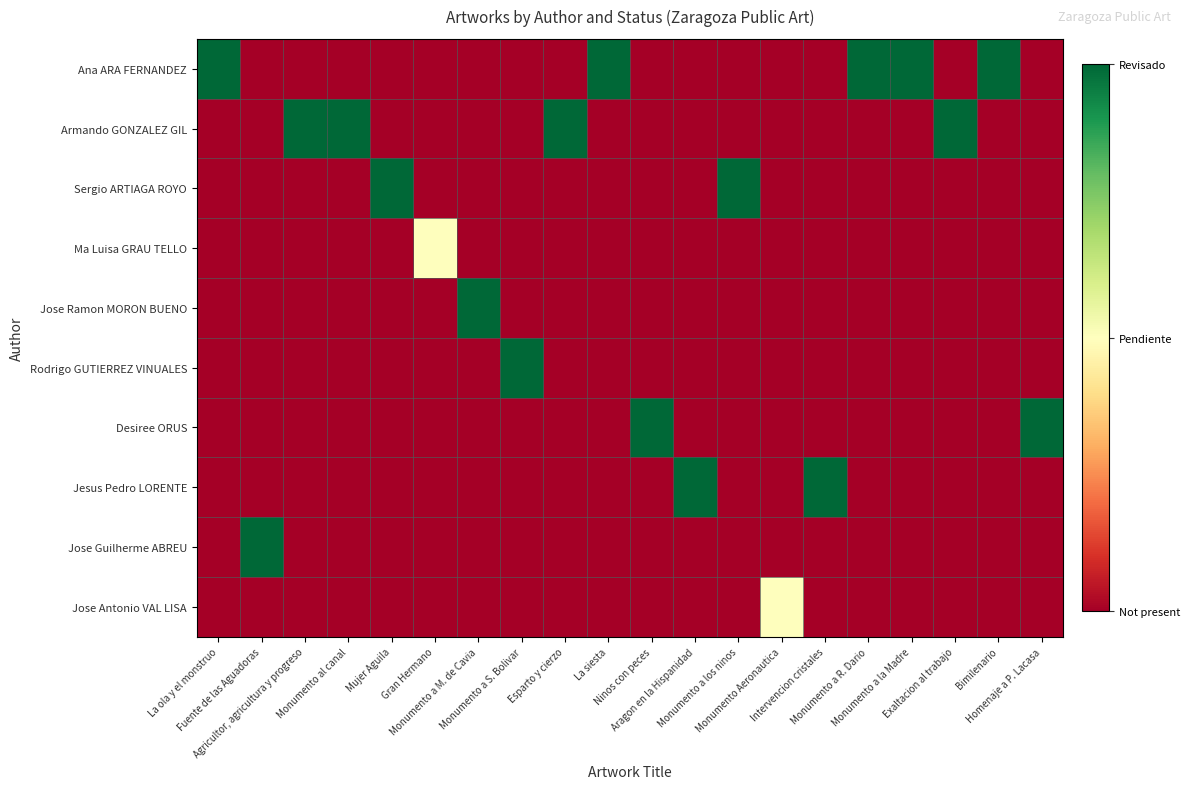

Between Homenaje a P. Lacasa and Gran Hermano, which is larger?

Homenaje a P. Lacasa